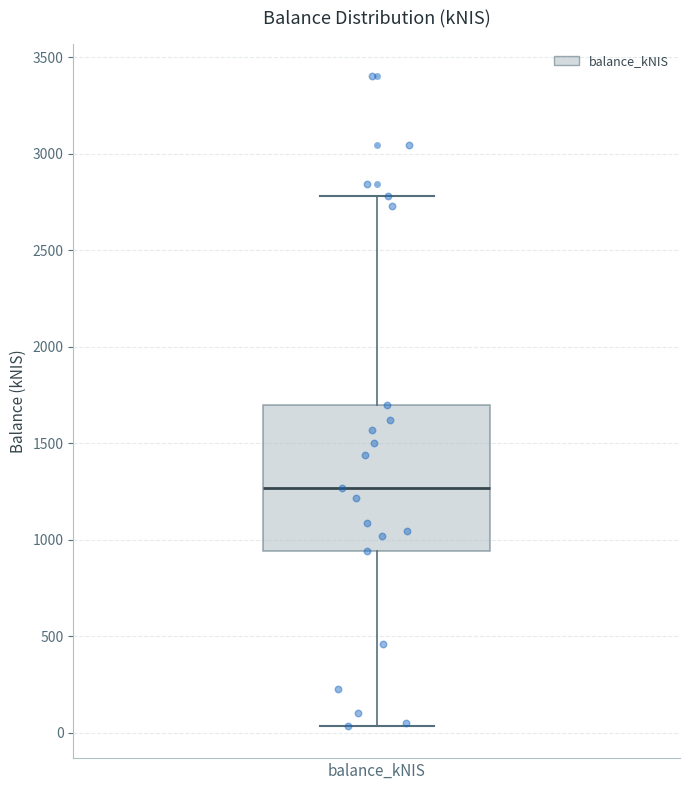

Read this box plot against the y-axis: the position of the median line, the range covered by the box, and the ends of both whiskers. The values are not printed on the chart, so give them approximately, as read against the axis.

median 1250, box 950 to 1700, whiskers 50 to 2800